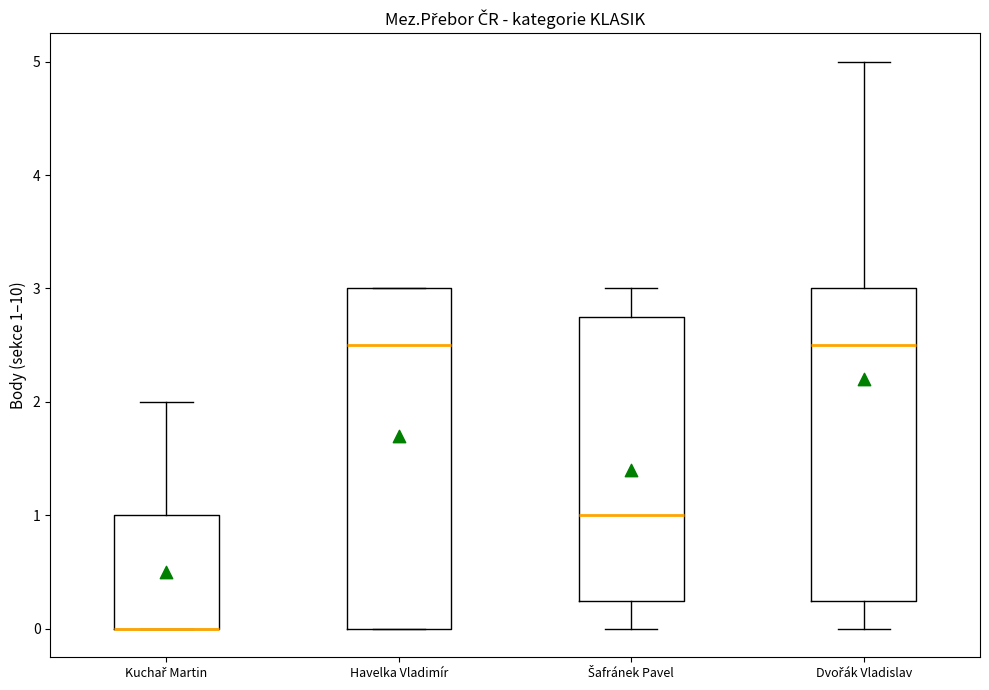

Reading left to right, transcribe this box plot: for each box, give where its median line is, the range the box spans, and where its two whiskers end, as read against the y-axis. The values are not printed on the chart, so give them approximately, as read against the axis.

Kuchař Martin: median 0.0 (drawn on the box's lower edge), box 0.0 to 1.0, whiskers 0.0 to 2.0
Havelka Vladimír: median 2.5, box 0.0 to 3.0, whiskers 0.0 to 3.0
Šafránek Pavel: median 1.0, box 0.3 to 2.8, whiskers 0.0 to 3.0
Dvořák Vladislav: median 2.5, box 0.3 to 3.0, whiskers 0.0 to 5.0